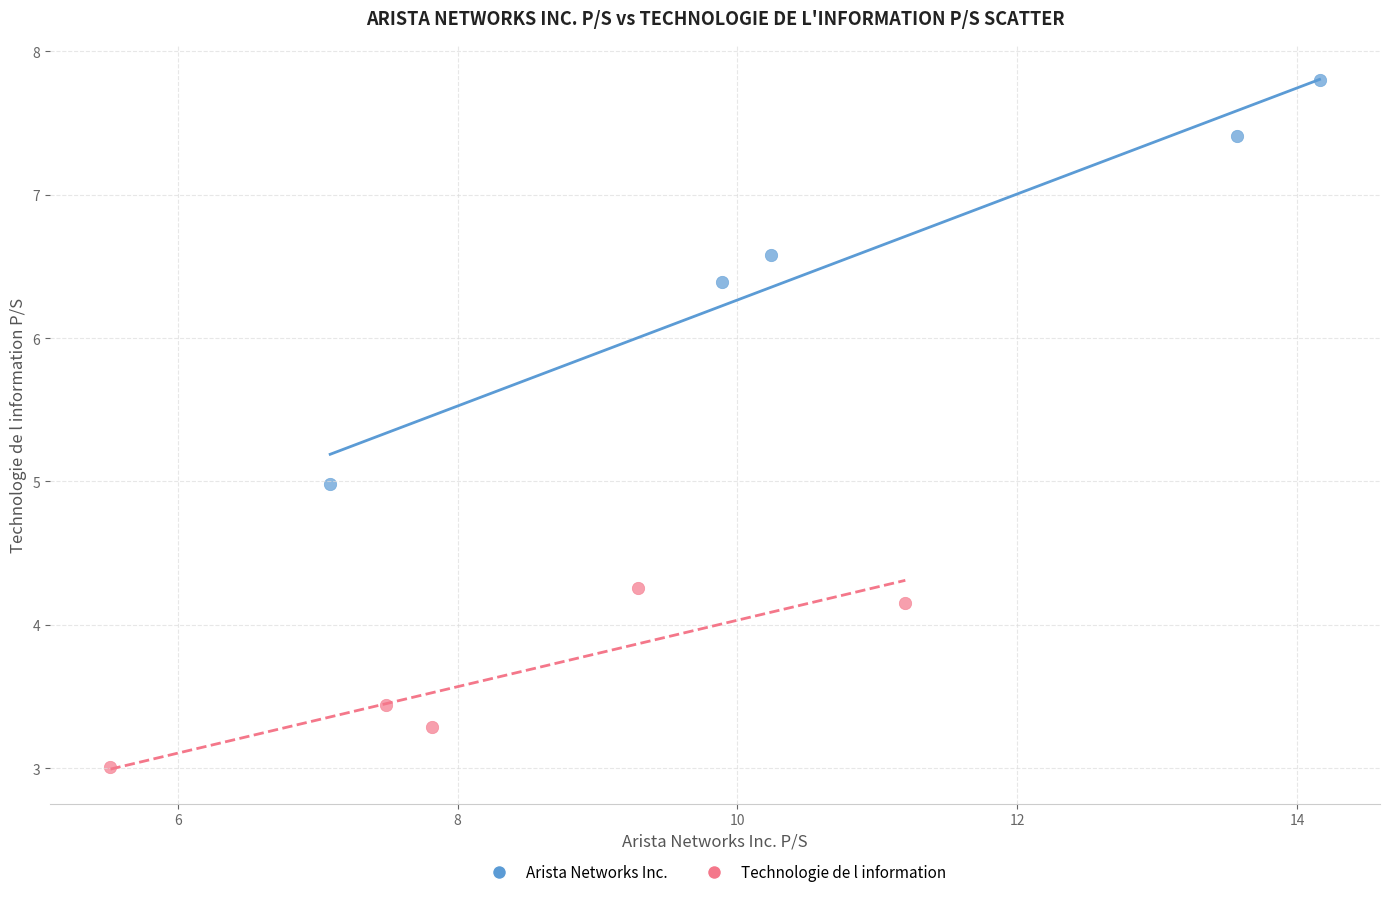

Which series has the largest Y range (max minus min)?

Arista Networks Inc.